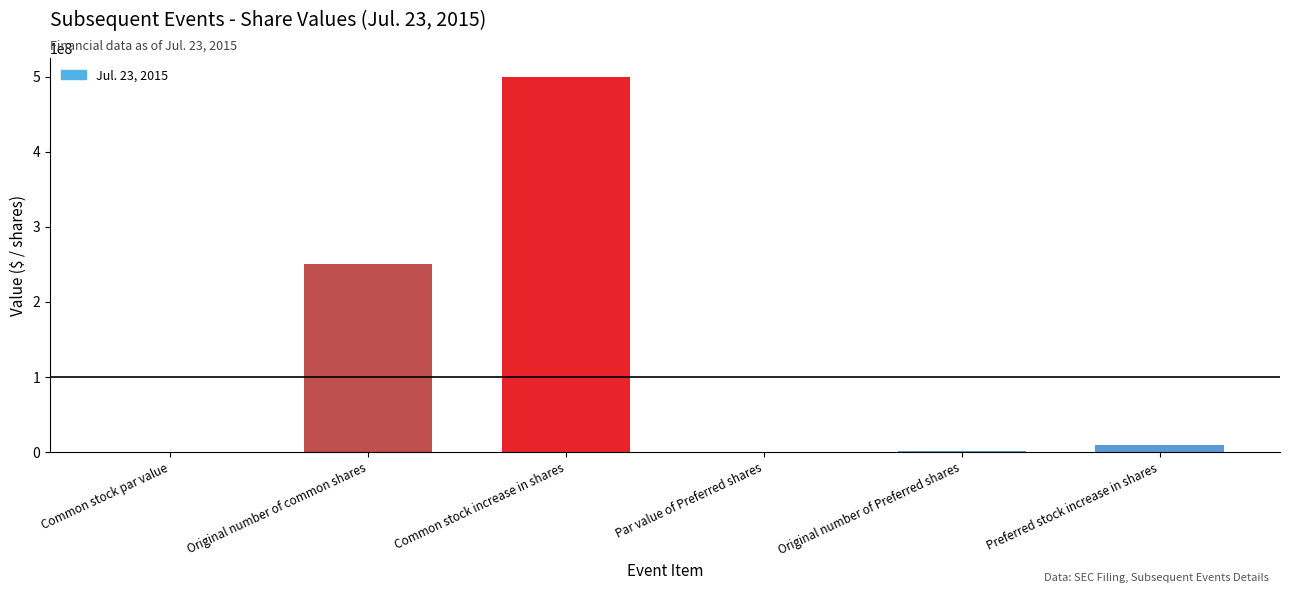

What value does the data have at Common stock increase in shares?

500000000.0